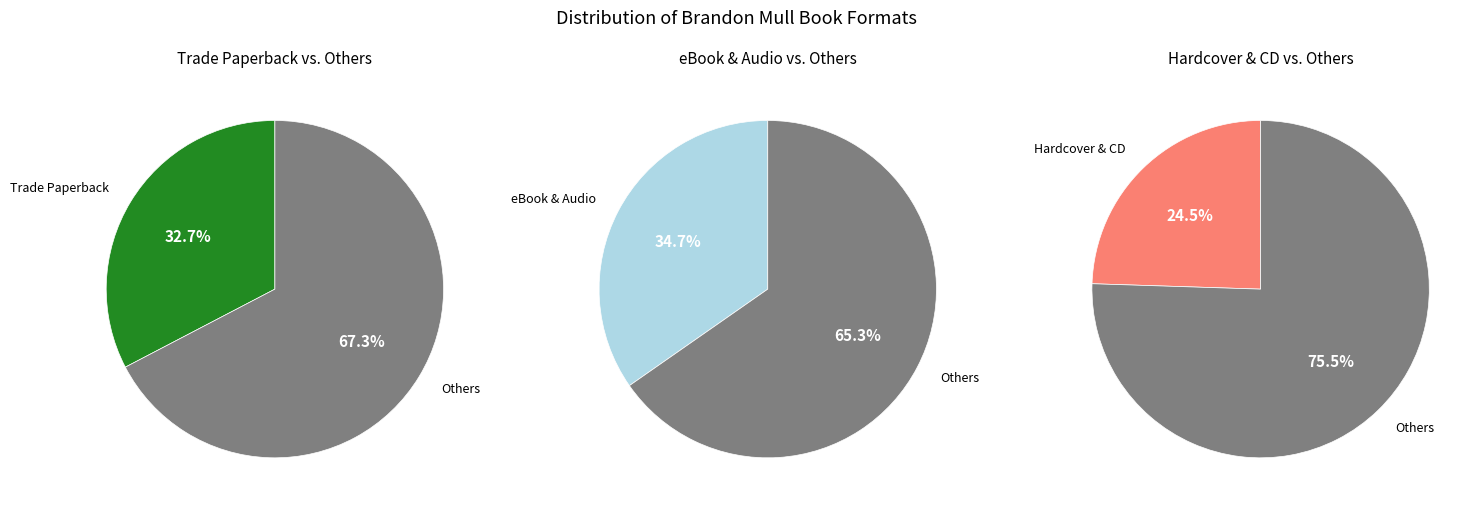

How many slices are in this pie chart?

6